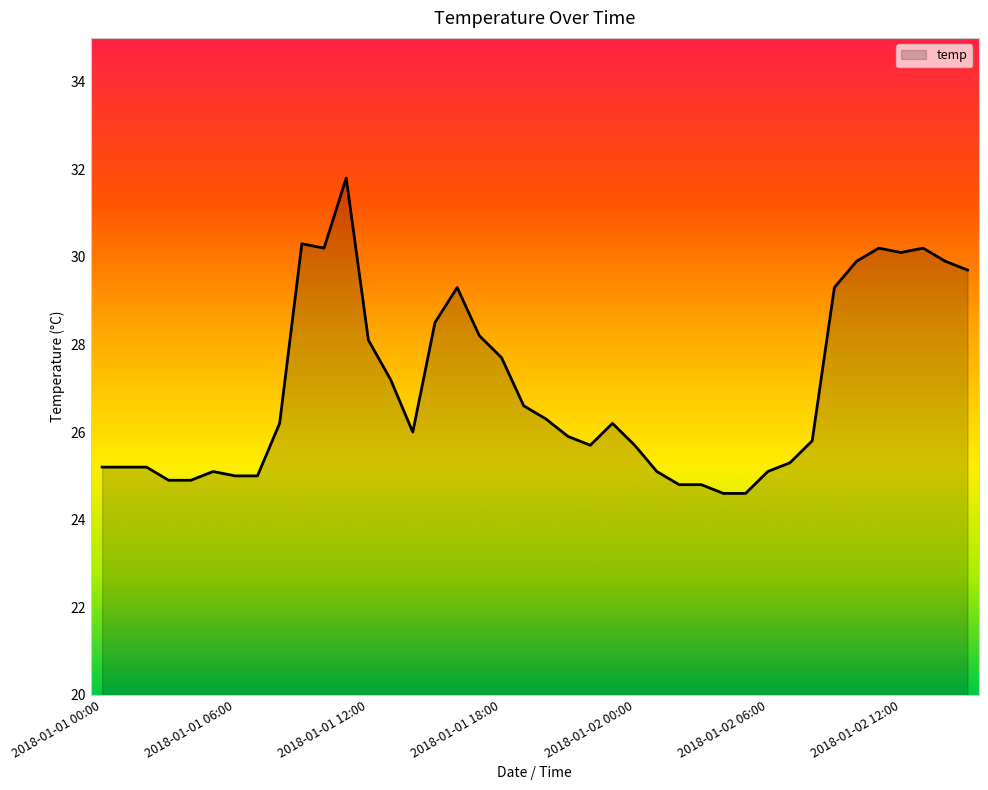

What is the difference between the maximum and minimum values?

7.2